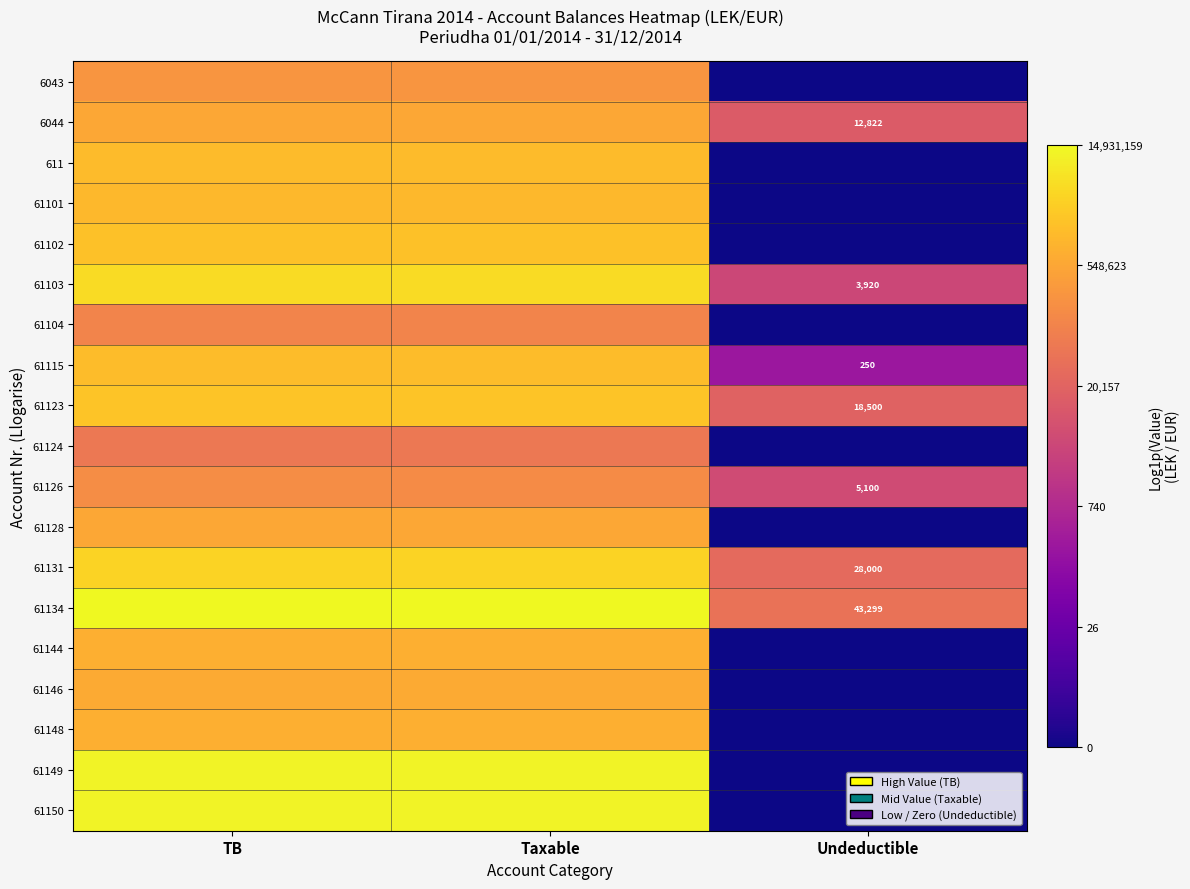

At which category does the chart reach its minimum across all series?

Undeductible